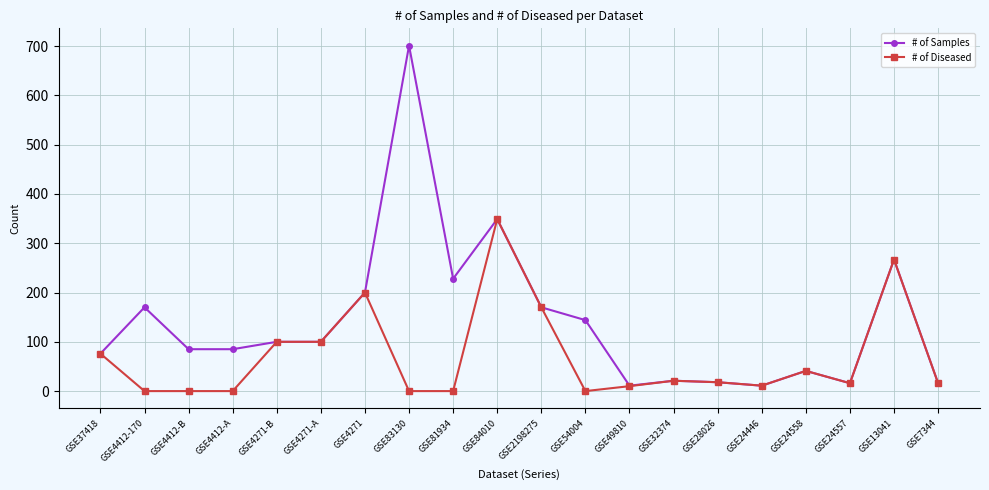

Which category has the highest value in the # of Diseased series?

GSE84010